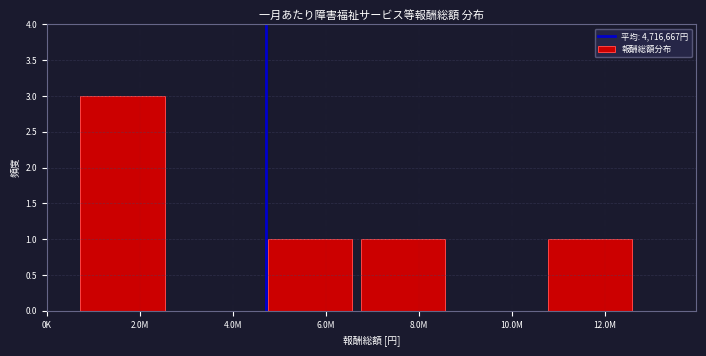

Reading right to left, list all the values displayed in this chart.

12.0M=1	10.0M=0	8.0M=1	6.0M=1	4.0M=0	2.0M=3